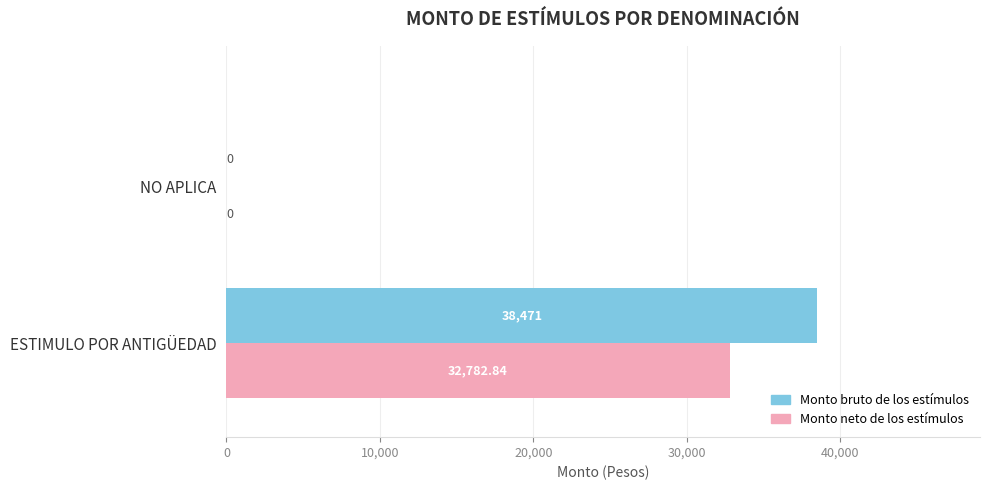

At which label does Monto bruto de los estímulos reach its peak?

ESTIMULO POR ANTIGÜEDAD